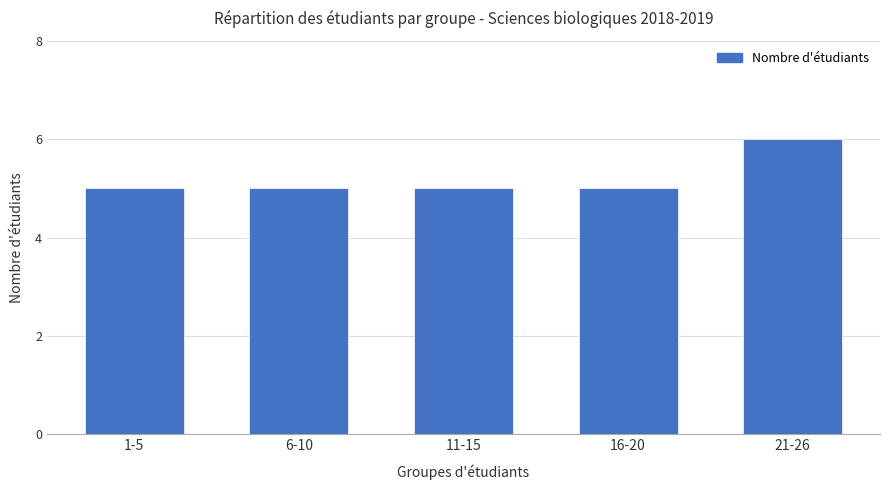

Read the value at 6-10.

5